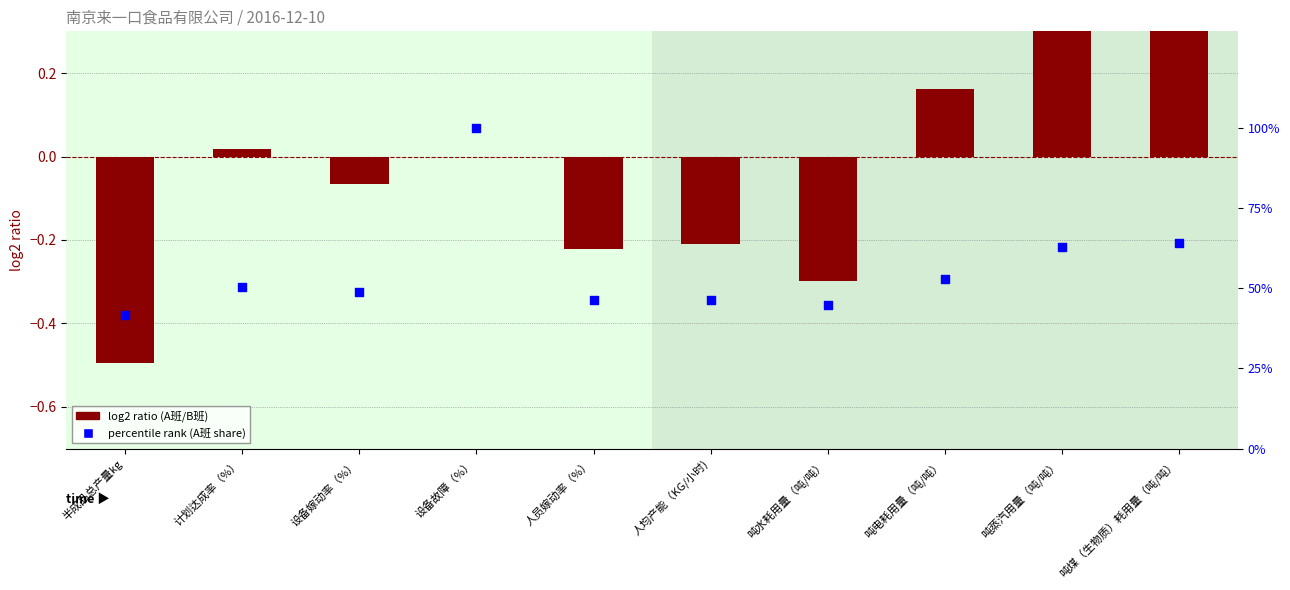

Which series has the largest Y range (max minus min)?

log2 ratio (A班/B班)